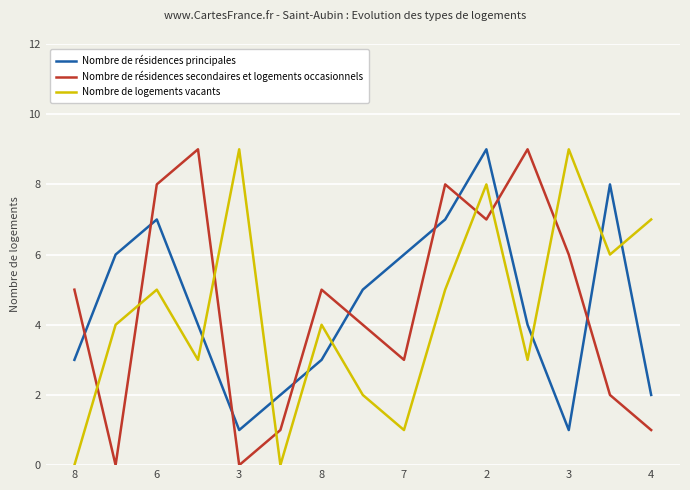

Does the chart have visible grid lines?

Yes